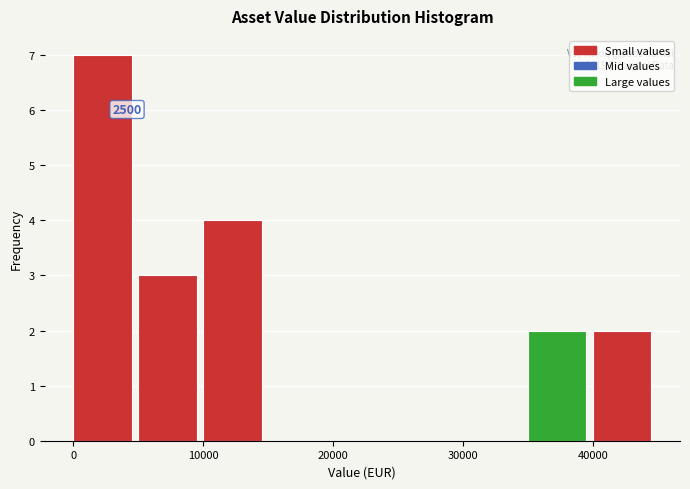

Over which range of the x-axis is the bar tallest?

0 to 5000